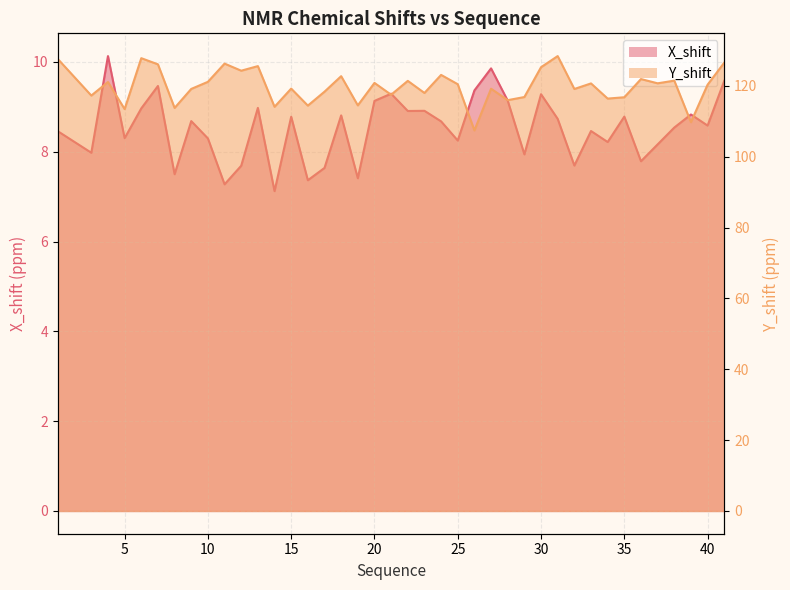

Reading left to right, extract all data points from this chart.

X_shift: 1=8.5	3=8.0	4=10.1	5=8.3	6=9.0	7=9.5	8=7.5	9=8.7	10=8.3	11=7.3	12=7.7	13=9.0	14=7.1	15=8.8	16=7.4	17=7.6	18=8.8	19=7.4	20=9.1	21=9.3	22=8.9	23=8.9	24=8.7	25=8.2	26=9.4	27=9.9	28=9.1	29=7.9	30=9.3	31=8.7	32=7.7	33=8.5	34=8.2	35=8.8	36=7.8	37=8.2	38=8.5	39=8.8	40=8.6	41=9.6
Y_shift: 1=127.6	3=117.3	4=121.1	5=113.5	6=127.9	7=126.1	8=113.8	9=119.2	10=121.2	11=126.3	12=124.3	13=125.6	14=114.1	15=119.3	16=114.5	17=118.4	18=122.8	19=114.5	20=120.9	21=117.5	22=121.4	23=118.0	24=123.1	25=120.5	26=107.5	27=119.2	28=116.0	29=116.9	30=125.3	31=128.4	32=119.2	33=120.7	34=116.4	35=116.8	36=122.0	37=120.8	38=121.5	39=109.8	40=120.4	41=126.6